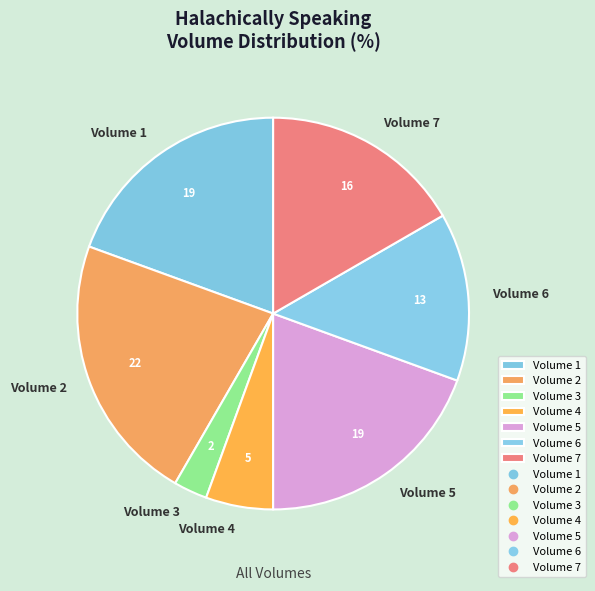

Do Volume 6 and Volume 4 together represent more than half of the pie?

No